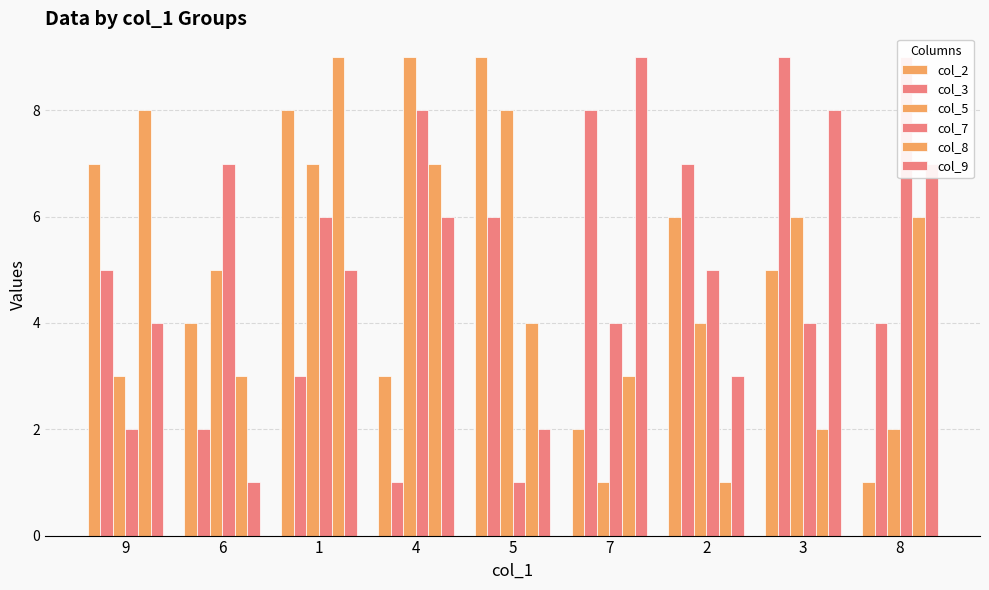

Reading right to left, transcribe all the data shown in this chart.

col_2: 1	5	6	2	9	3	8	4	7
col_3: 4	9	7	8	6	1	3	2	5
col_5: 2	6	4	1	8	9	7	5	3
col_7: 9	4	5	4	1	8	6	7	2
col_8: 6	2	1	3	4	7	9	3	8
col_9: 7	8	3	9	2	6	5	1	4